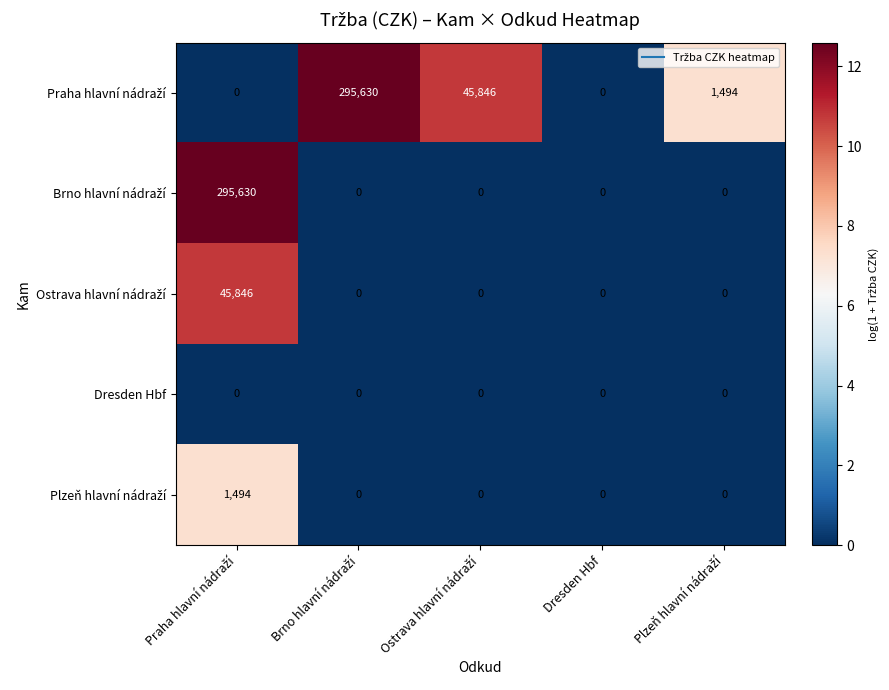

What is the greatest value displayed?

295630